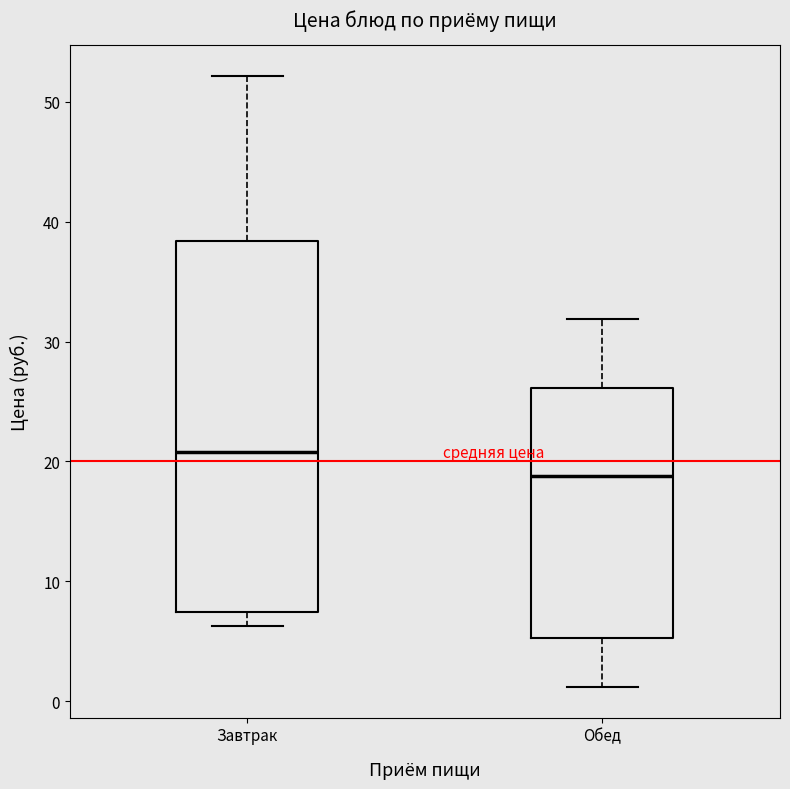

Which box is the tallest, from its lower edge to its upper edge?

Завтрак